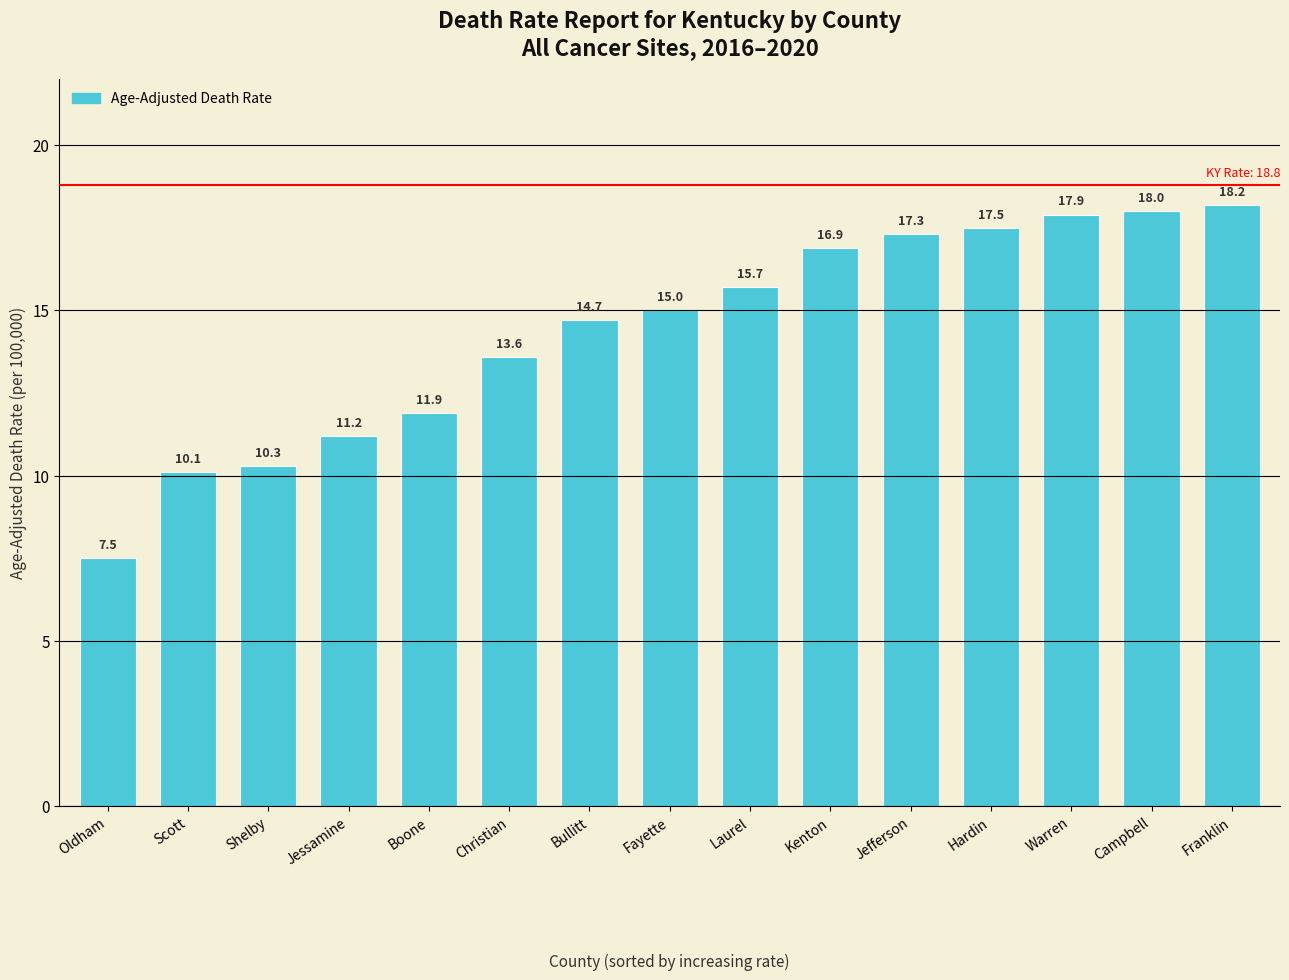

List the labels in order of value, smallest first.

Oldham, Scott, Shelby, Jessamine, Boone, Christian, Bullitt, Fayette, Laurel, Kenton, Jefferson, Hardin, Warren, Campbell, Franklin